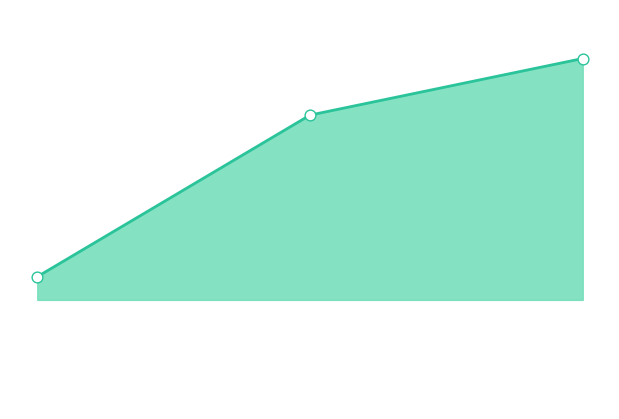

How many lines are shown in the chart?

1